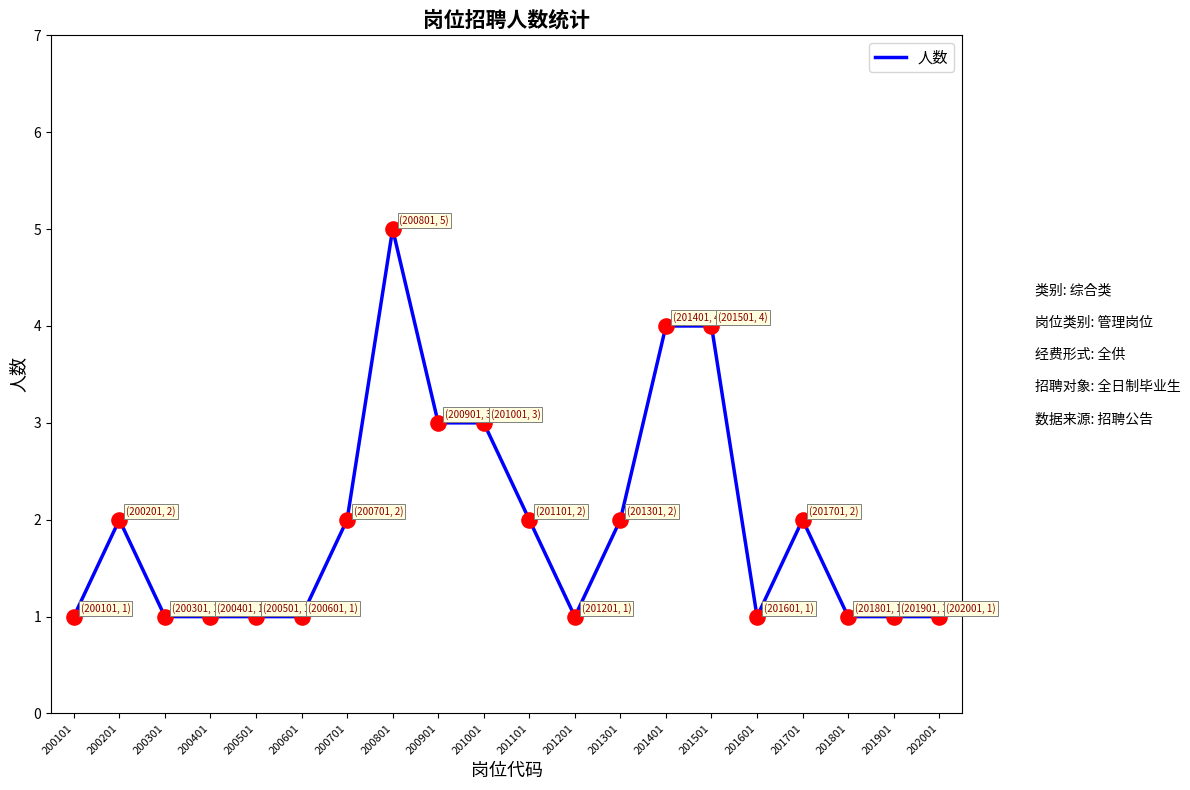

Between 201401 and 201301, which is larger?

201401